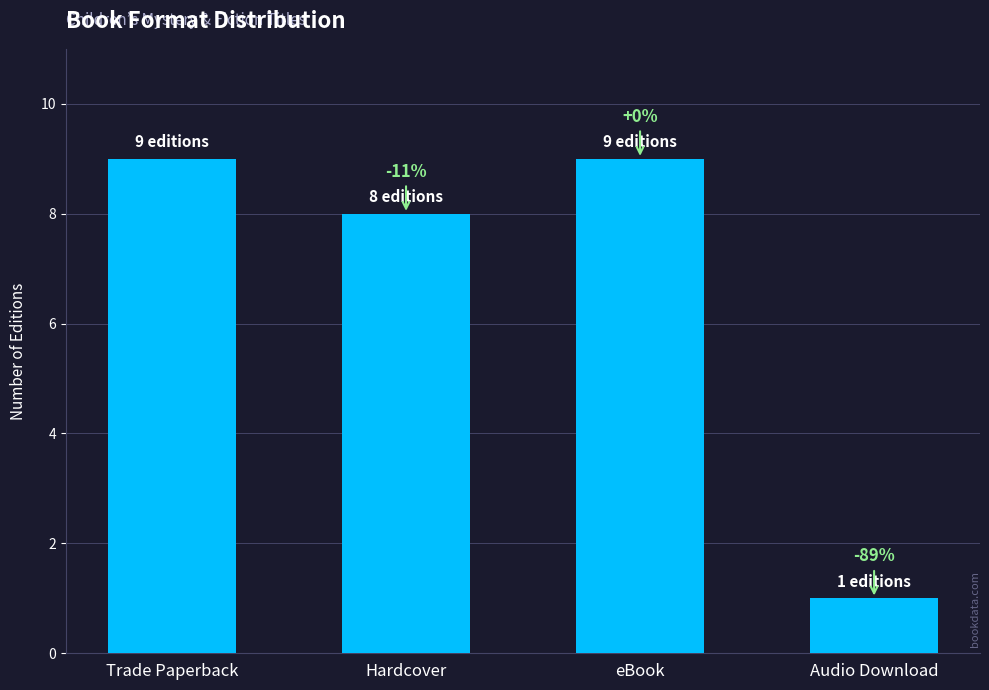

List the labels in order of value, largest first.

Trade Paperback, eBook, Hardcover, Audio Download